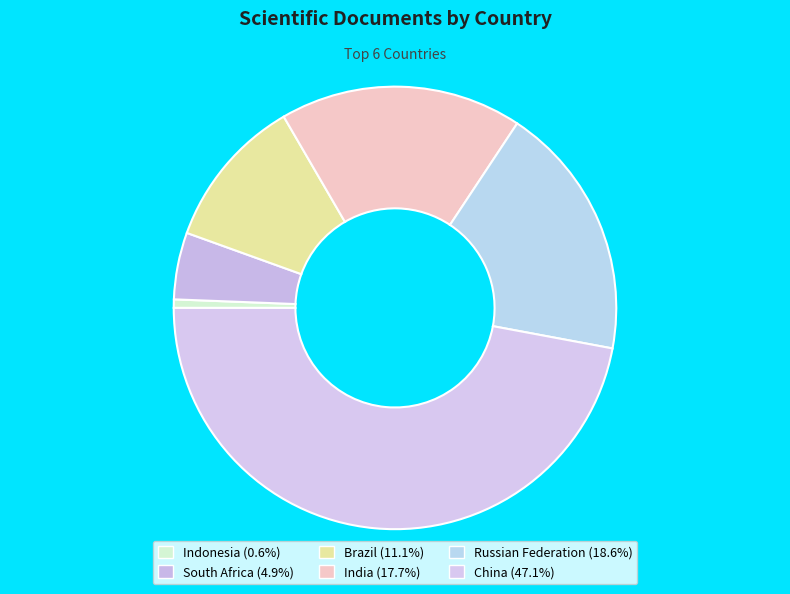

To the nearest percent, what is the combined percentage of China and South Africa?

52%